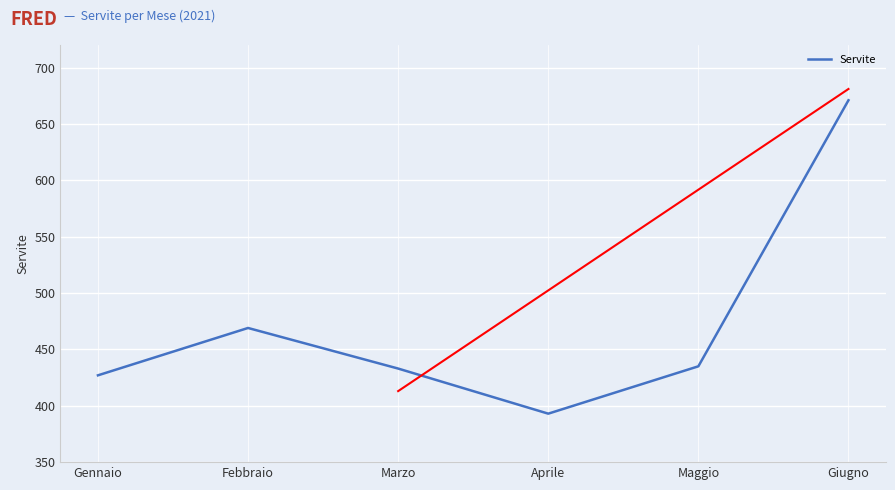

Which label corresponds to the smallest value in the chart?

Aprile